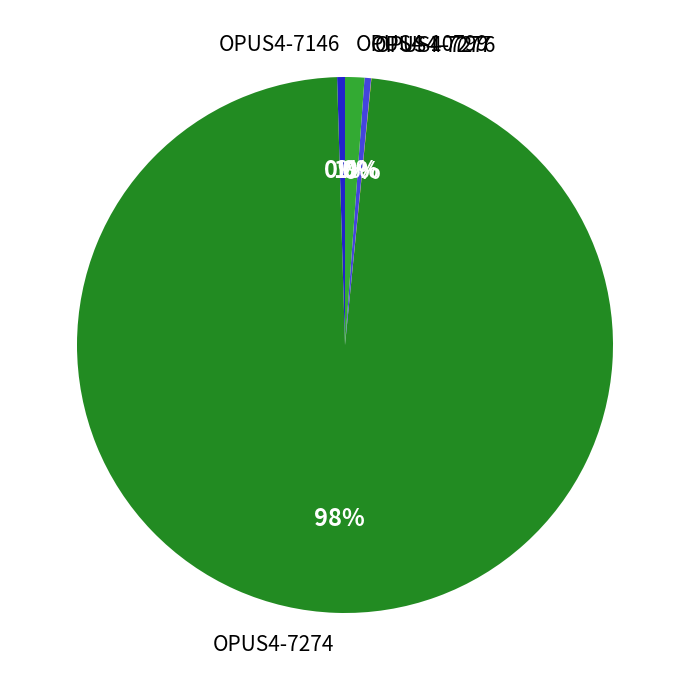

To the nearest percent, what is the average slice percentage?

20%